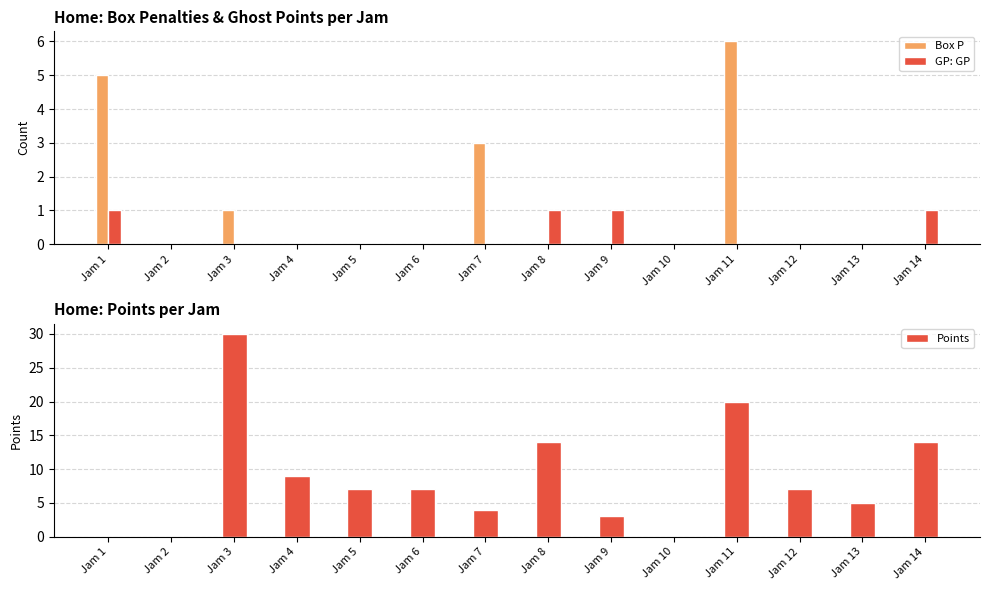

Which series has the largest range (max minus min)?

Points